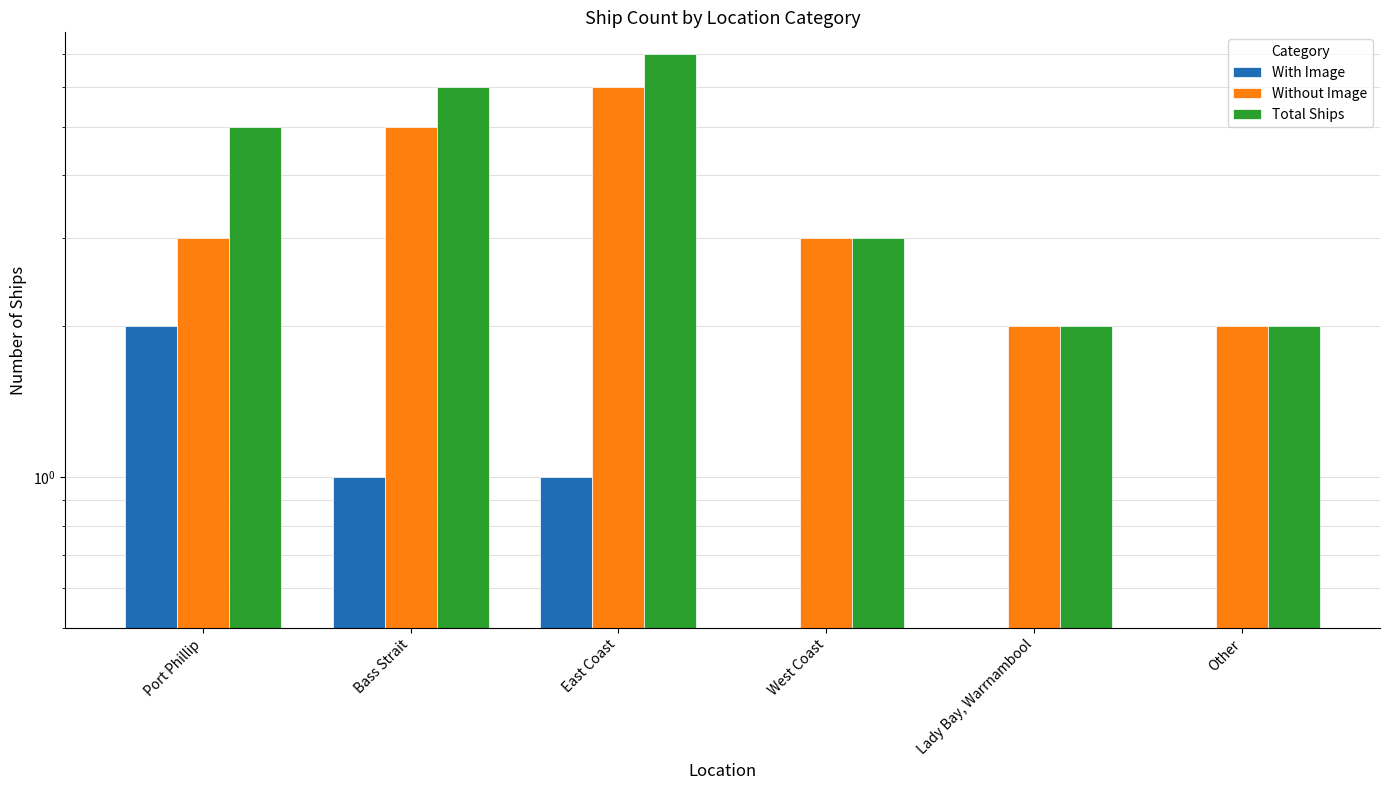

True or false: With Image has a value of 1 at East Coast.

True